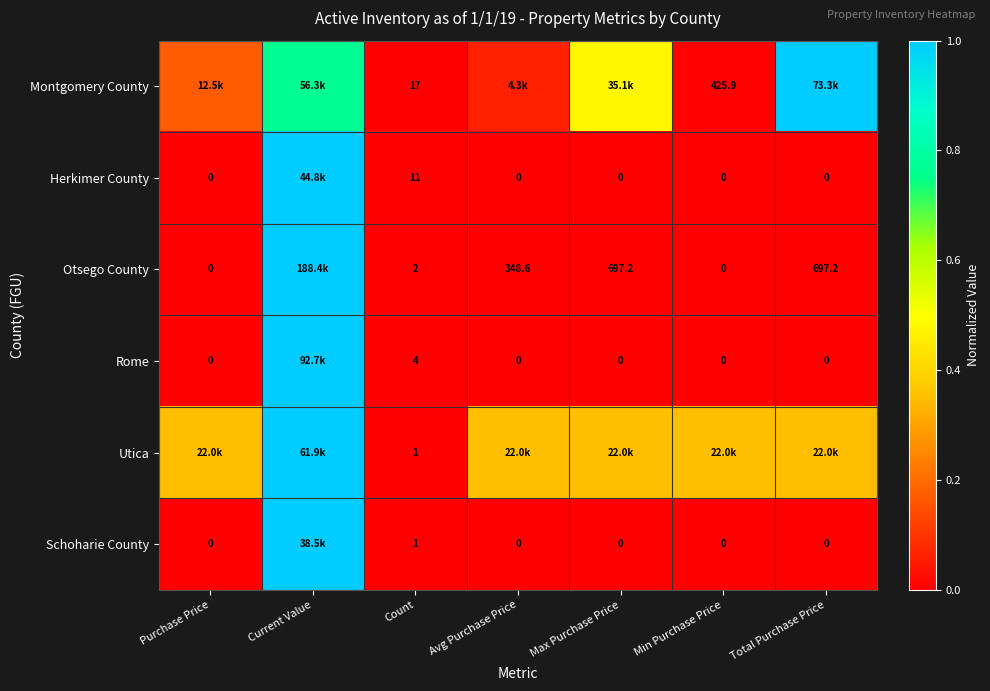

Is the value of Schoharie County at Min Purchase Price greater than the value of Otsego County at Count?

No